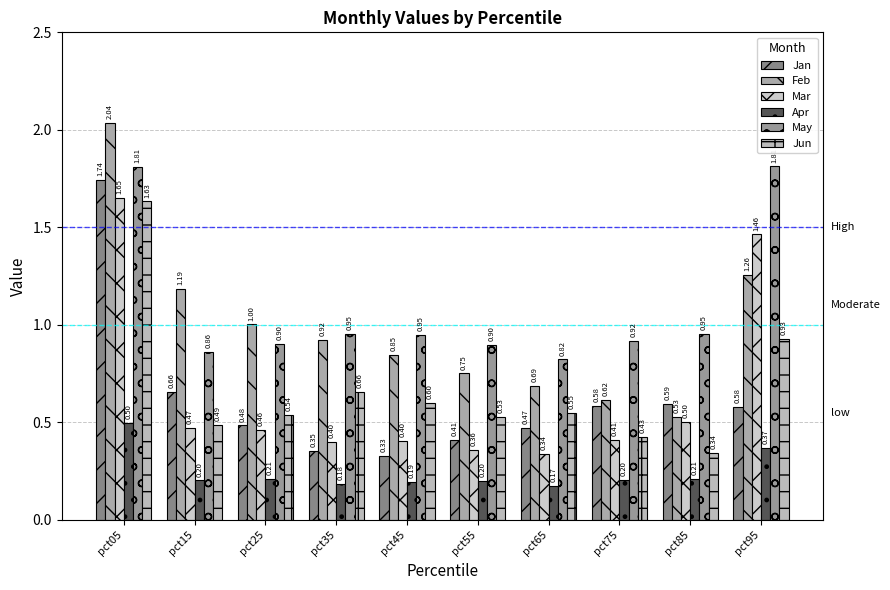

What is the greatest value displayed?

2.0